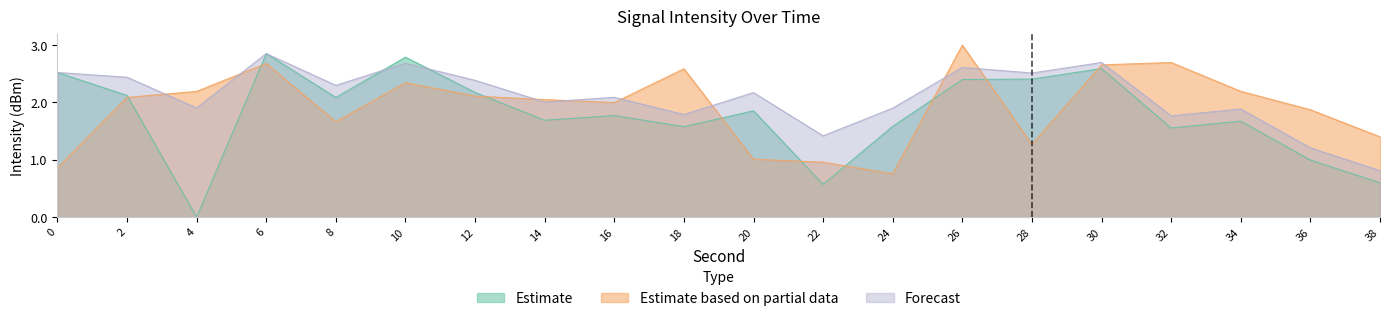

What value does the Estimate series have at 24?

1.6